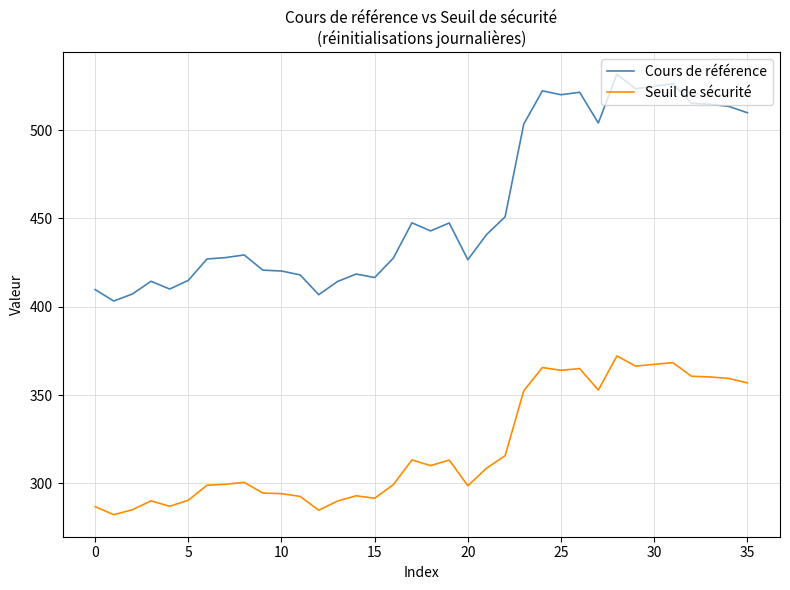

True or false: Cours de référence and Seuil de sécurité intersect in this chart.

False